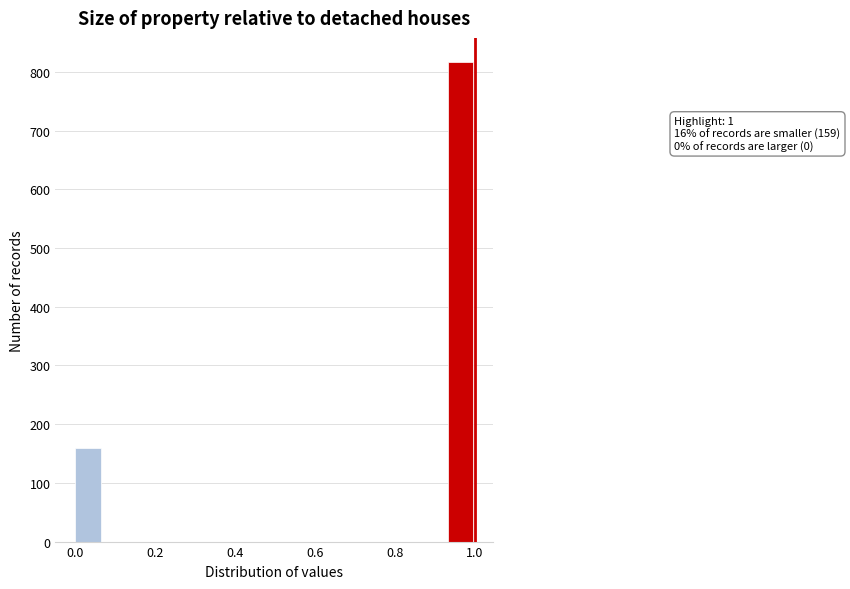

Around what value on the x-axis is the tallest bar? Give the approximate position of its centre, as read against the axis.

0.96